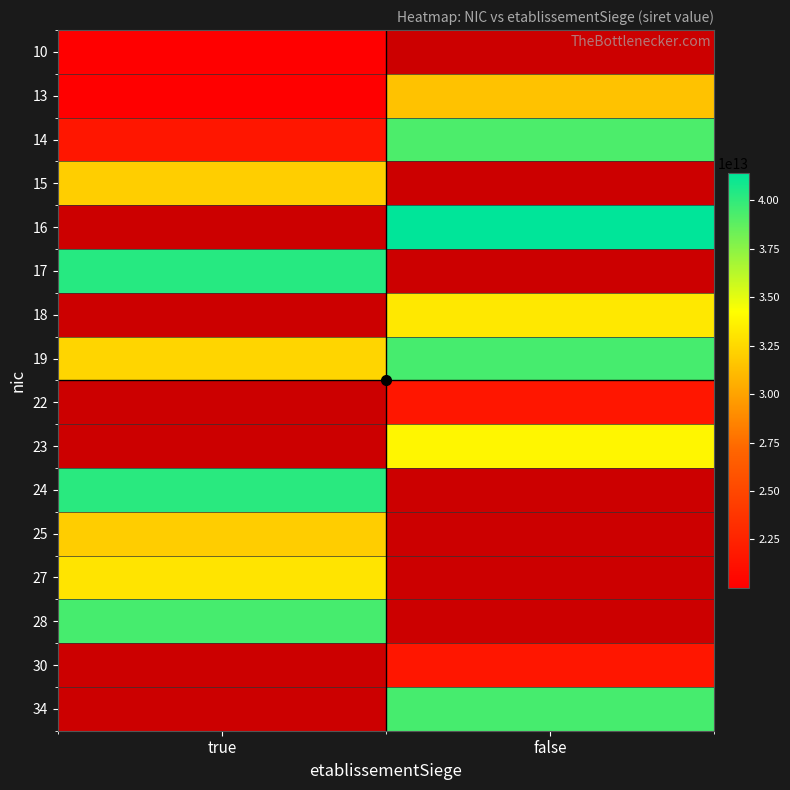

Rank the categories by 30 value from highest to lowest.

true, false